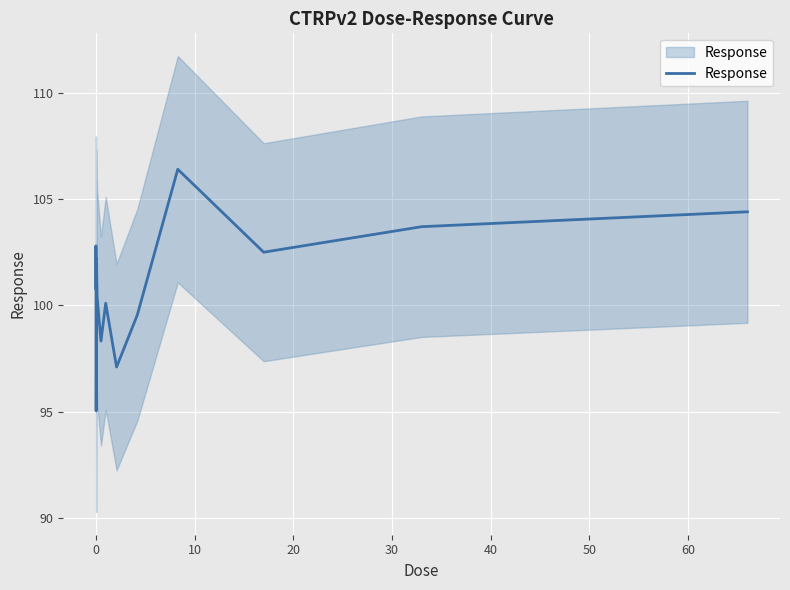

How many data points does each series have?

15